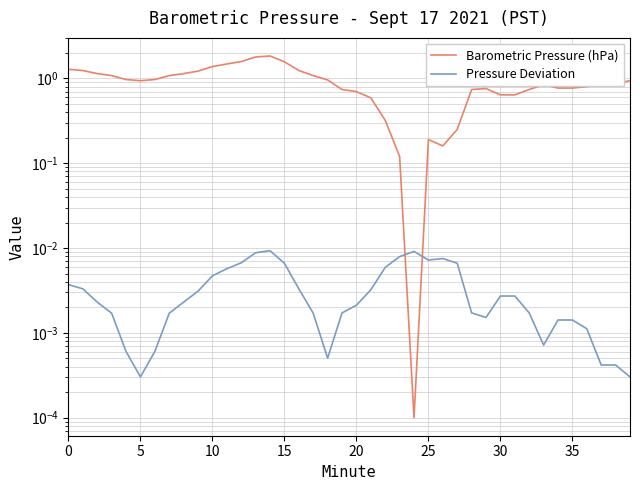

Reading right to left, list all the values displayed in this chart.

Barometric Pressure (hPa): 0.9	0.9	0.9	0.8	0.8	0.8	0.8	0.7	0.6	0.6	0.8	0.7	0.3	0.2	0.2	0.0	0.1	0.3	0.6	0.7	0.7	1.0	1.1	1.2	1.6	1.8	1.8	1.6	1.5	1.4	1.2	1.1	1.1	1.0	0.9	1.0	1.1	1.1	1.2	1.3
Pressure Deviation: 0.0	0.0	0.0	0.0	0.0	0.0	0.0	0.0	0.0	0.0	0.0	0.0	0.0	0.0	0.0	0.0	0.0	0.0	0.0	0.0	0.0	0.0	0.0	0.0	0.0	0.0	0.0	0.0	0.0	0.0	0.0	0.0	0.0	0.0	0.0	0.0	0.0	0.0	0.0	0.0